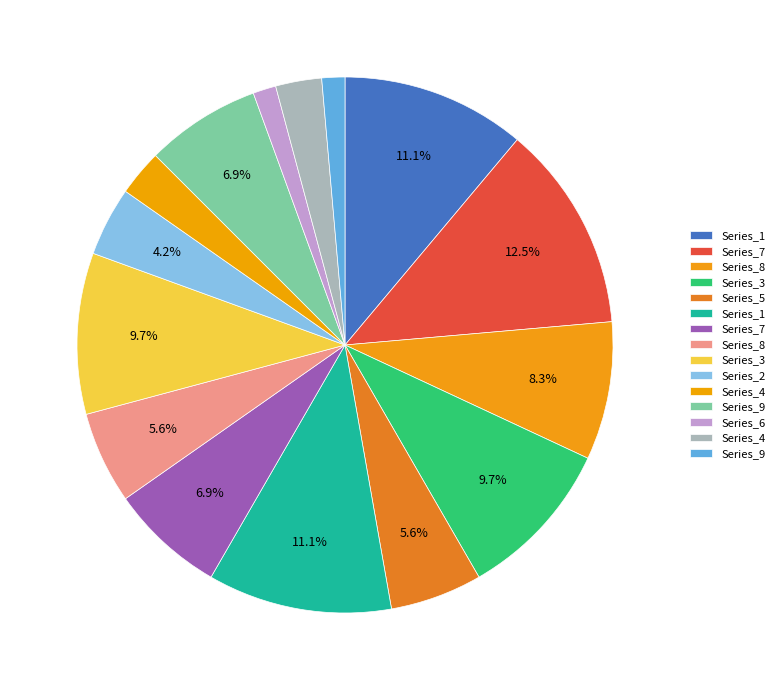

Count the number of slices in the pie.

15